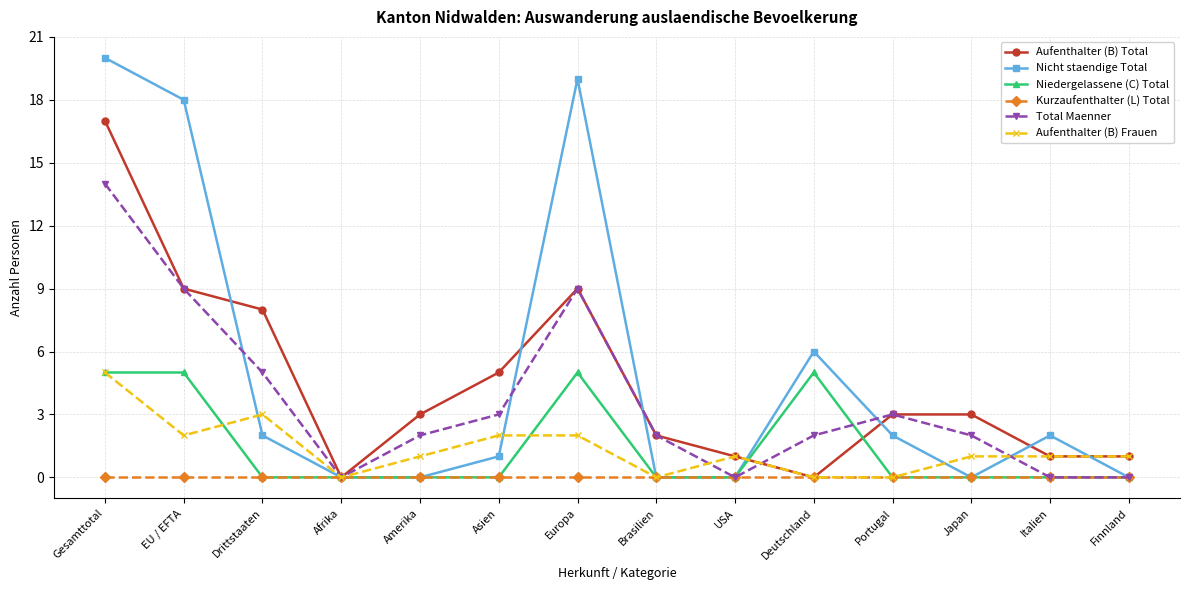

Reading right to left, extract all data points from this chart.

Aufenthalter (B) Total: Finnland=1	Italien=1	Japan=3	Portugal=3	Deutschland=0	USA=1	Brasilien=2	Europa=9	Asien=5	Amerika=3	Afrika=0	Drittstaaten=8	EU / EFTA=9	Gesamttotal=17
Nicht staendige Total: Finnland=0	Italien=2	Japan=0	Portugal=2	Deutschland=6	USA=0	Brasilien=0	Europa=19	Asien=1	Amerika=0	Afrika=0	Drittstaaten=2	EU / EFTA=18	Gesamttotal=20
Niedergelassene (C) Total: Finnland=0	Italien=0	Japan=0	Portugal=0	Deutschland=5	USA=0	Brasilien=0	Europa=5	Asien=0	Amerika=0	Afrika=0	Drittstaaten=0	EU / EFTA=5	Gesamttotal=5
Kurzaufenthalter (L) Total: Finnland=0	Italien=0	Japan=0	Portugal=0	Deutschland=0	USA=0	Brasilien=0	Europa=0	Asien=0	Amerika=0	Afrika=0	Drittstaaten=0	EU / EFTA=0	Gesamttotal=0
Total Maenner: Finnland=0	Italien=0	Japan=2	Portugal=3	Deutschland=2	USA=0	Brasilien=2	Europa=9	Asien=3	Amerika=2	Afrika=0	Drittstaaten=5	EU / EFTA=9	Gesamttotal=14
Aufenthalter (B) Frauen: Finnland=1	Italien=1	Japan=1	Portugal=0	Deutschland=0	USA=1	Brasilien=0	Europa=2	Asien=2	Amerika=1	Afrika=0	Drittstaaten=3	EU / EFTA=2	Gesamttotal=5